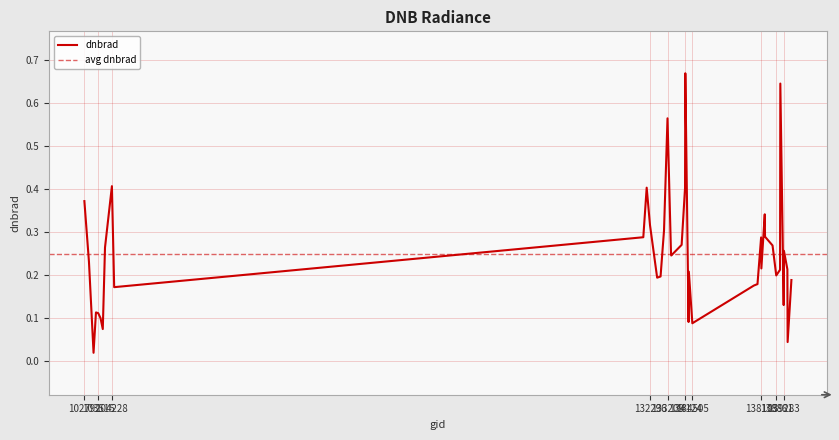

True or false: the data shows 0.5 at 104228.

False